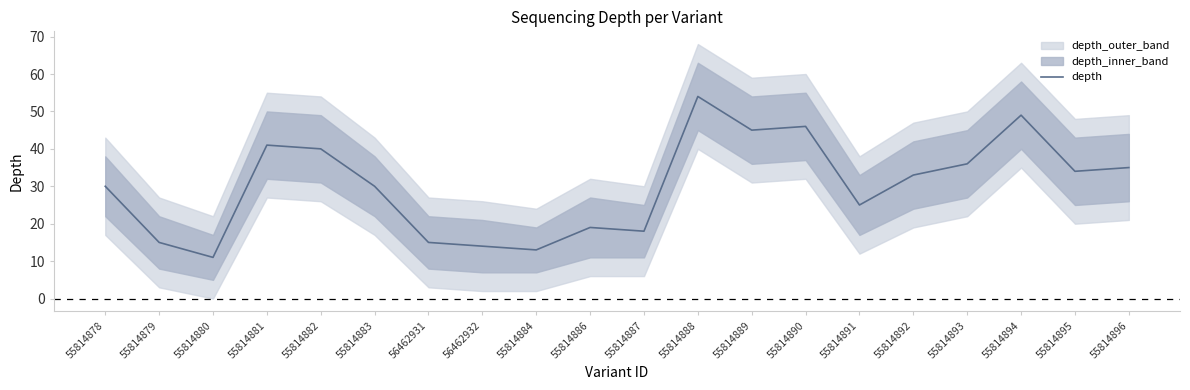

Which label corresponds to the smallest value in the chart?

55814880